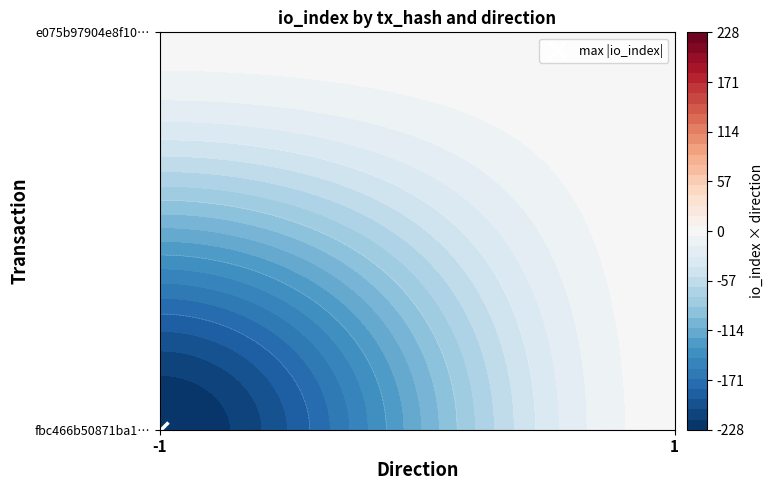

How many distinct data groups are displayed?

2